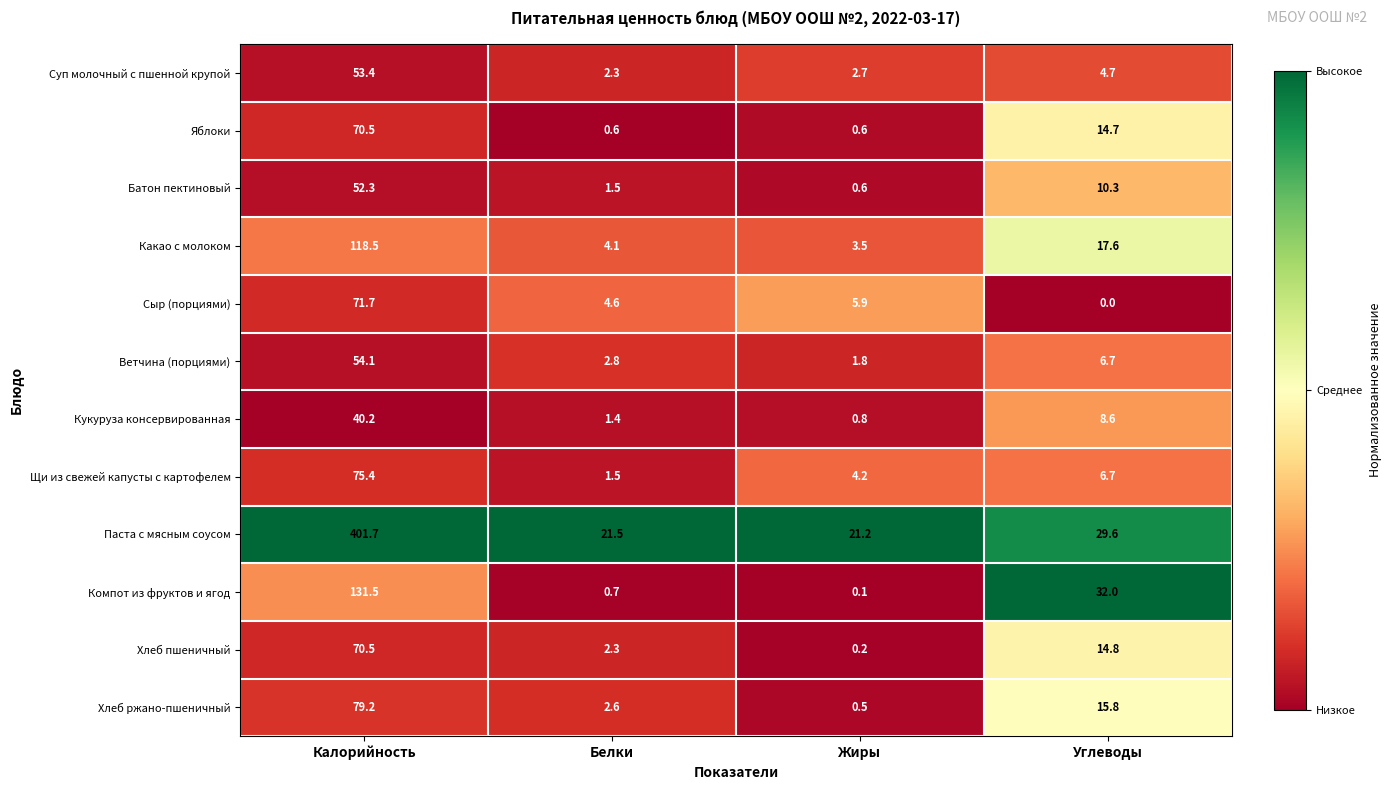

At which category does the chart reach its peak across all series?

Калорийность